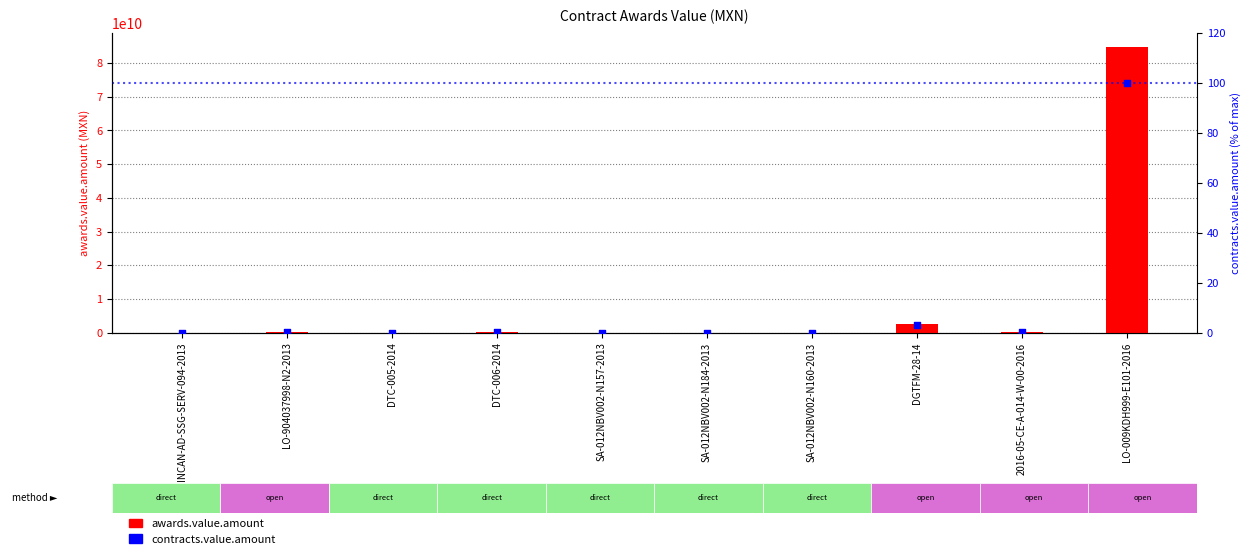

Which series has the largest Y range (max minus min)?

awards.value.amount